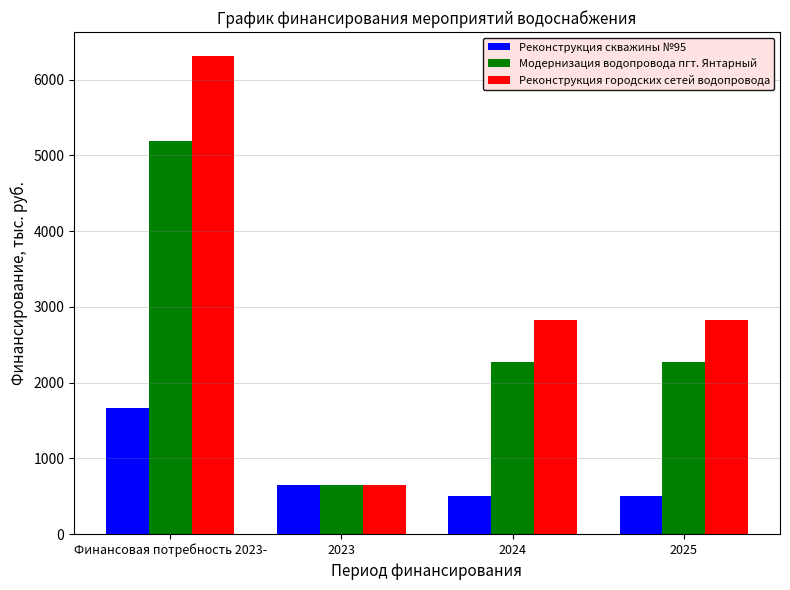

Which series has the widest spread of values?

Реконструкция городских сетей водопровода